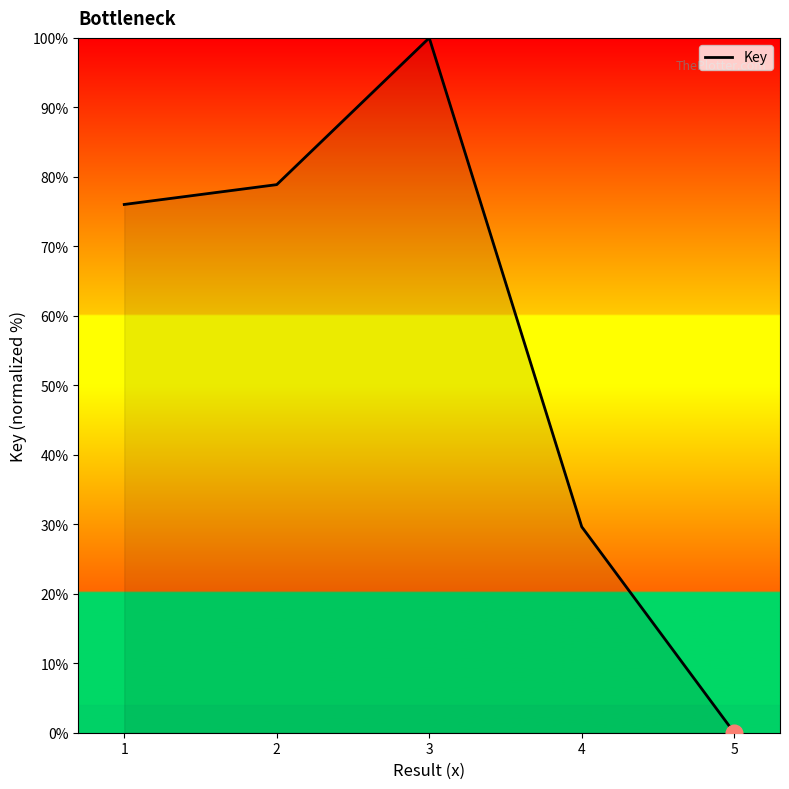

The value at 4 is 29.6. True or false?

True